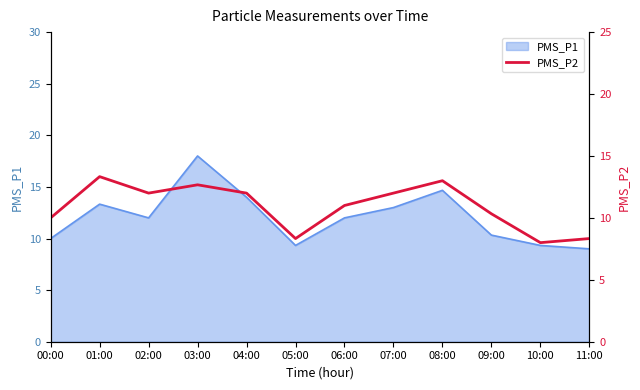

Which category has the highest value in the PMS_P1 series?

03:00